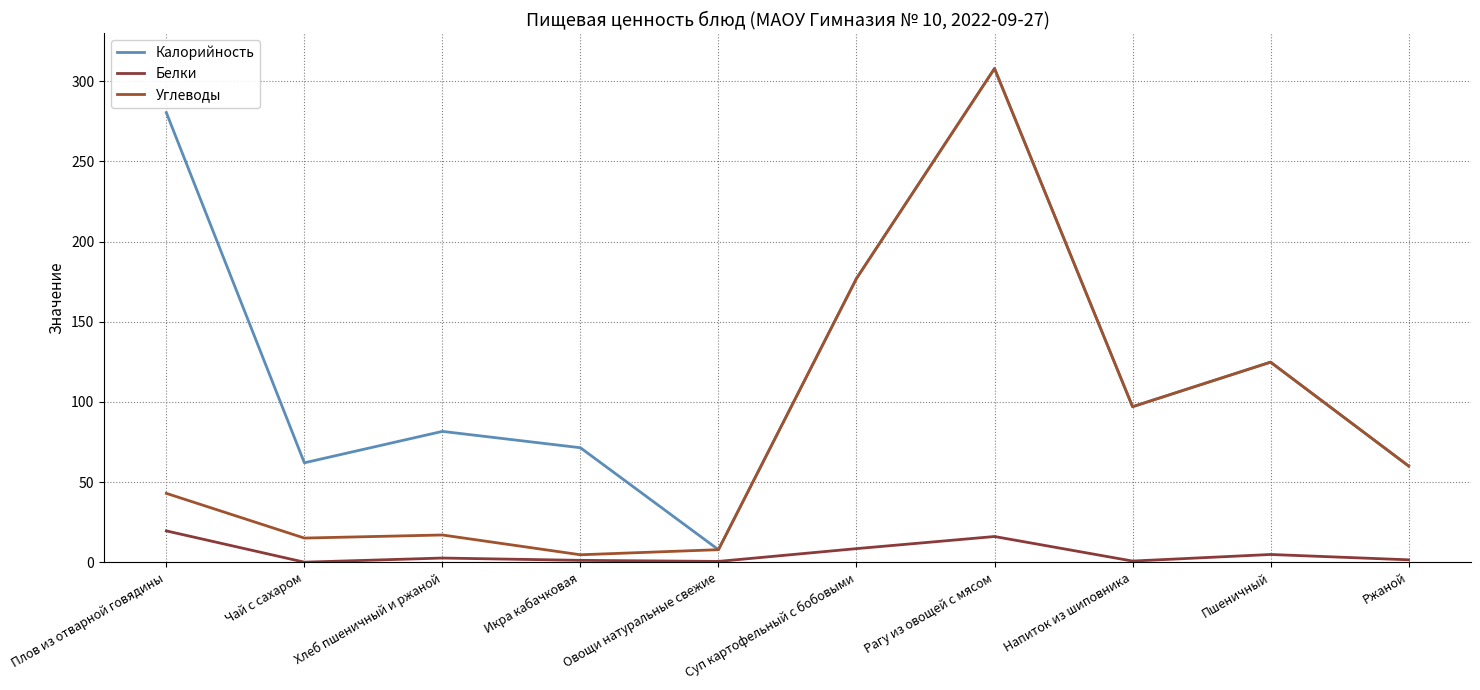

List the labels in order of Углеводы value, largest first.

Рагу из овощей с мясом, Суп картофельный с бобовыми, Пшеничный, Напиток из шиповника, Ржаной, Плов из отварной говядины, Хлеб пшеничный и ржаной, Чай с сахаром, Овощи натуральные свежие, Икра кабачковая